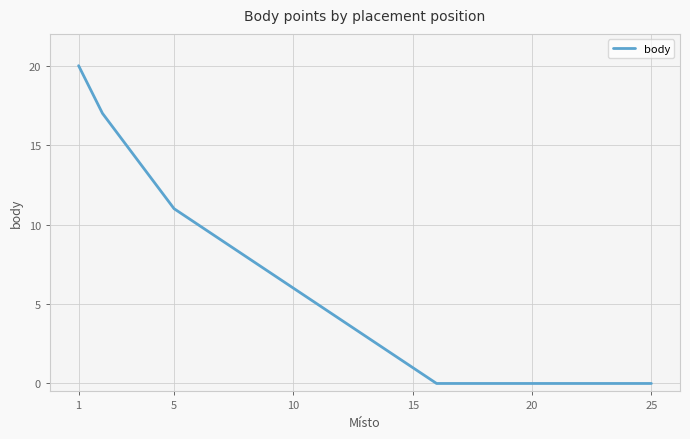

What is the maximum value shown in the chart?

20